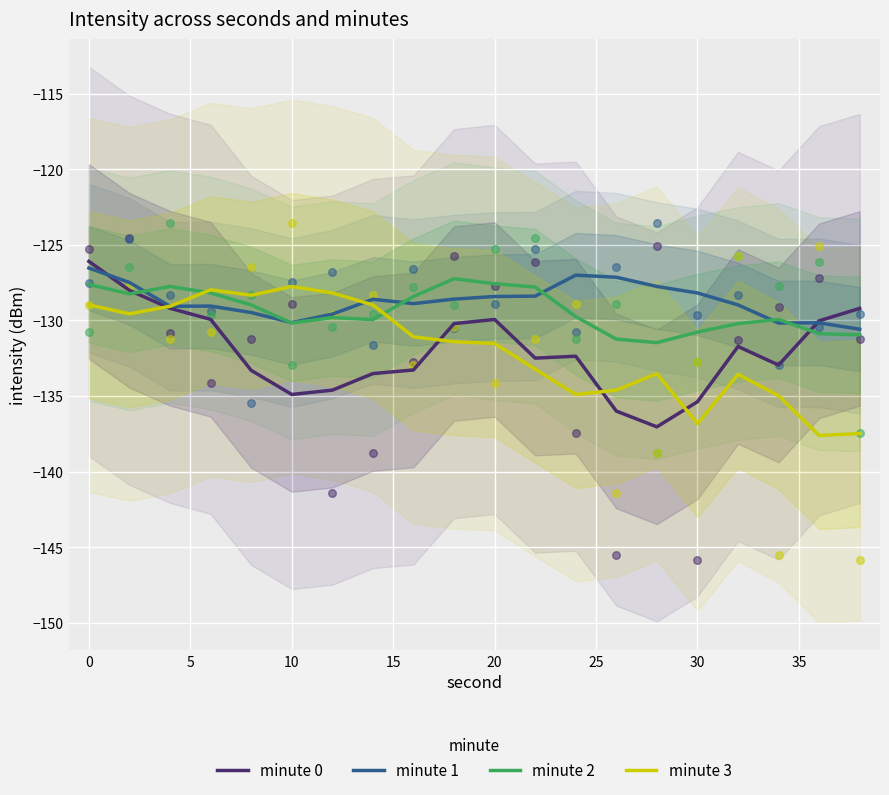

Which series has the largest total across all categories?

minute 1